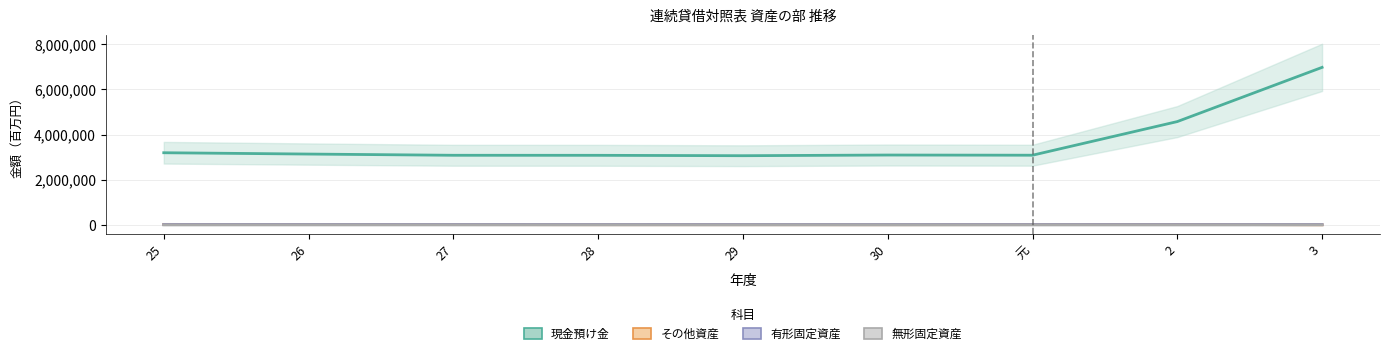

True or false: 現金預け金 has a value of 6970450 at 3.

True